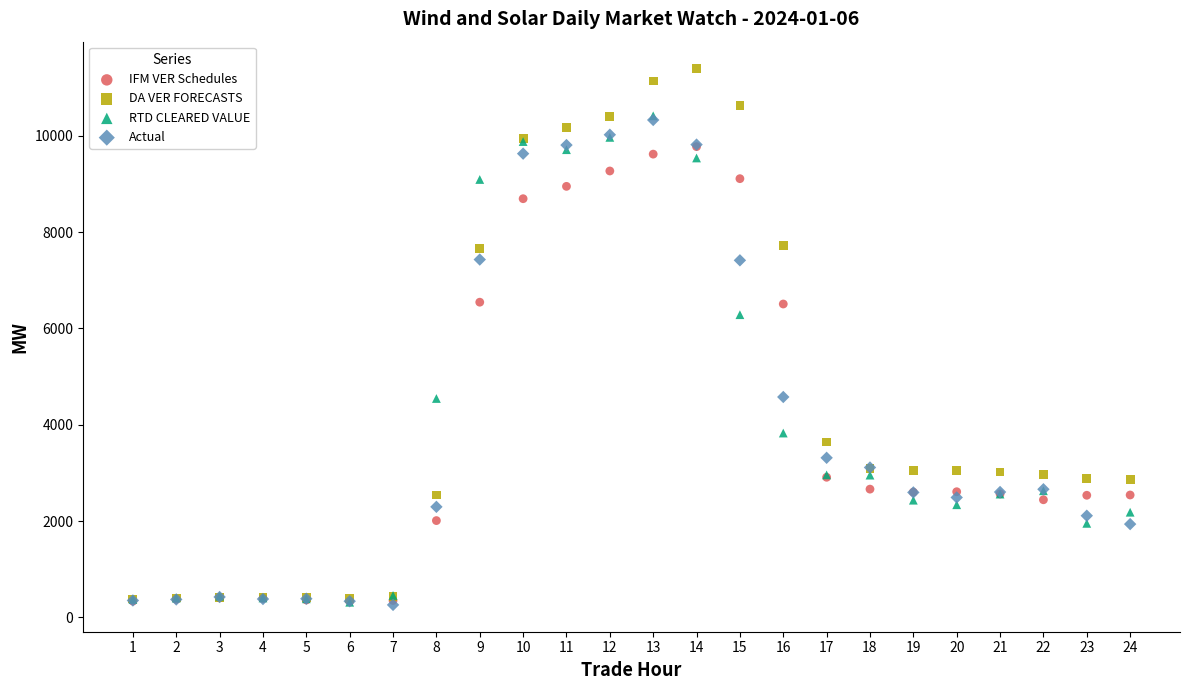

In the DA VER FORECASTS series, what Y value is closest to 5889?

7660.2